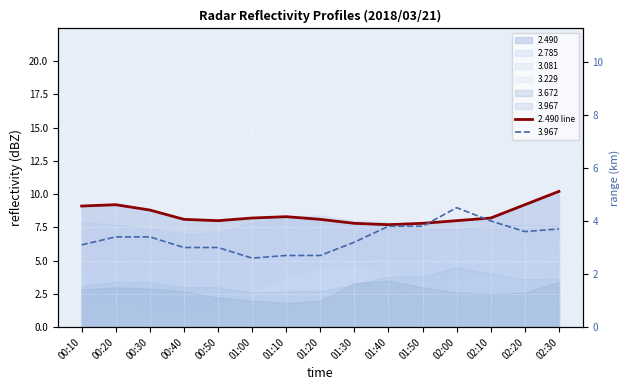

What is the difference between the maximum and minimum values?

2.5